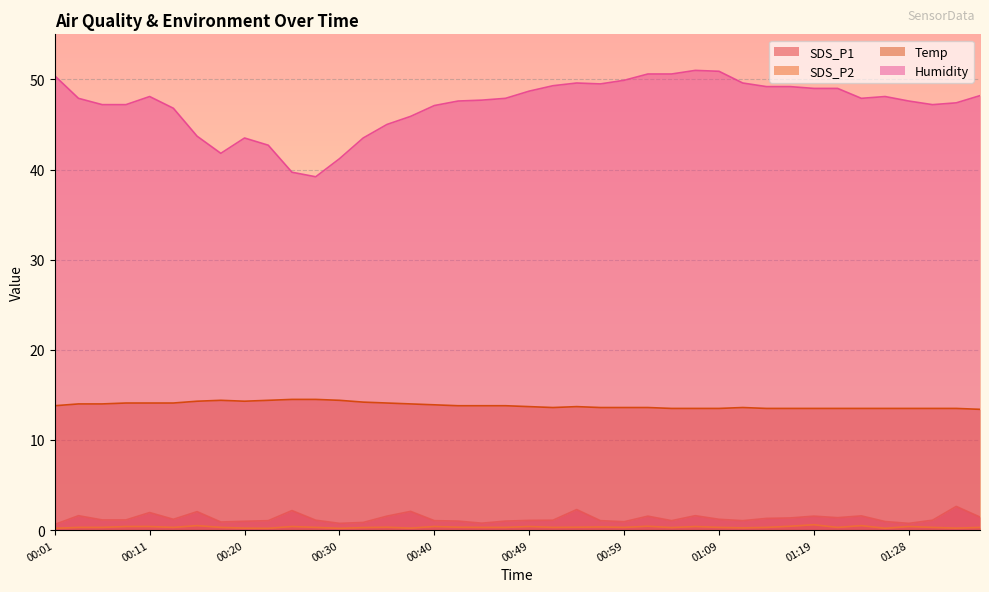

What is the maximum value for Humidity?

51.0